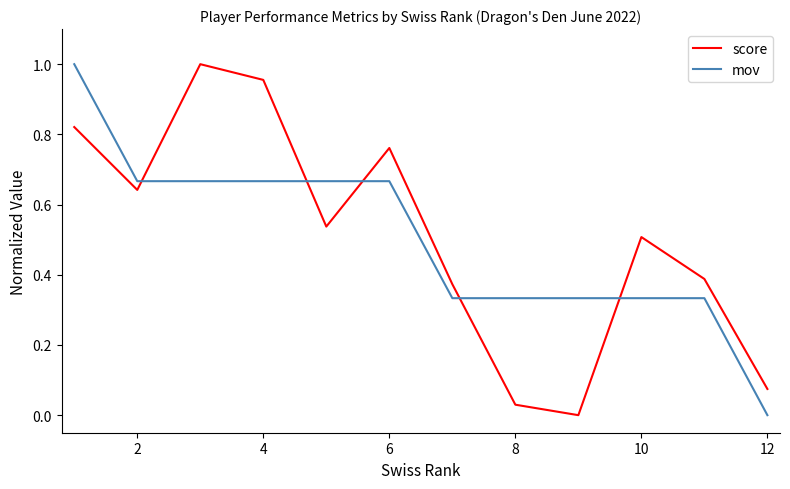

True or false: mov and score cross at least once.

True